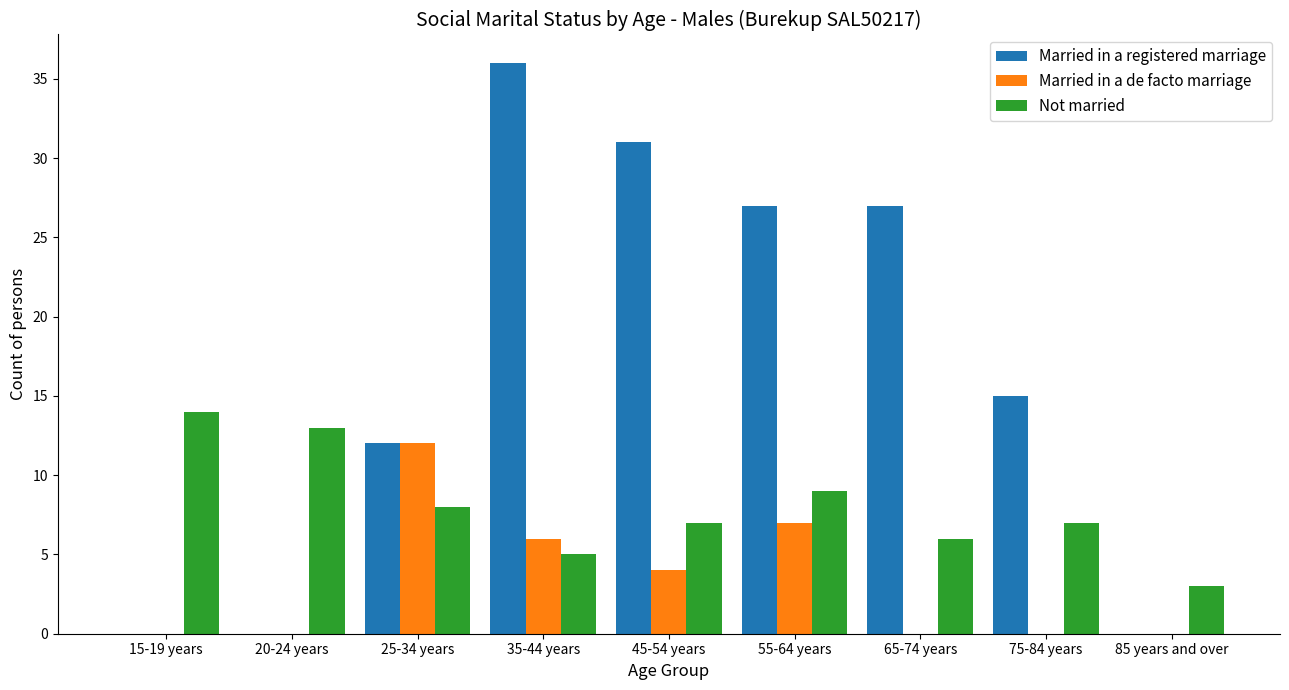

What is the average value of the Married in a de facto marriage series?

3